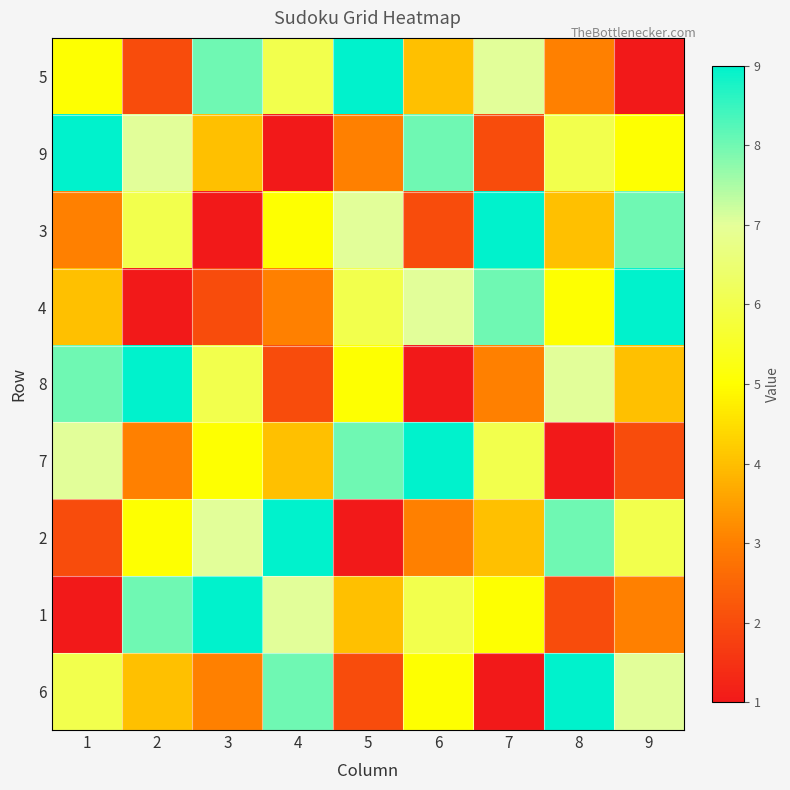

Reading right to left, what are all the values shown in this chart?

5: 9=1	8=3	7=7	6=4	5=9	4=6	3=8	2=2	1=5
9: 9=5	8=6	7=2	6=8	5=3	4=1	3=4	2=7	1=9
3: 9=8	8=4	7=9	6=2	5=7	4=5	3=1	2=6	1=3
4: 9=9	8=5	7=8	6=7	5=6	4=3	3=2	2=1	1=4
8: 9=4	8=7	7=3	6=1	5=5	4=2	3=6	2=9	1=8
7: 9=2	8=1	7=6	6=9	5=8	4=4	3=5	2=3	1=7
2: 9=6	8=8	7=4	6=3	5=1	4=9	3=7	2=5	1=2
1: 9=3	8=2	7=5	6=6	5=4	4=7	3=9	2=8	1=1
6: 9=7	8=9	7=1	6=5	5=2	4=8	3=3	2=4	1=6